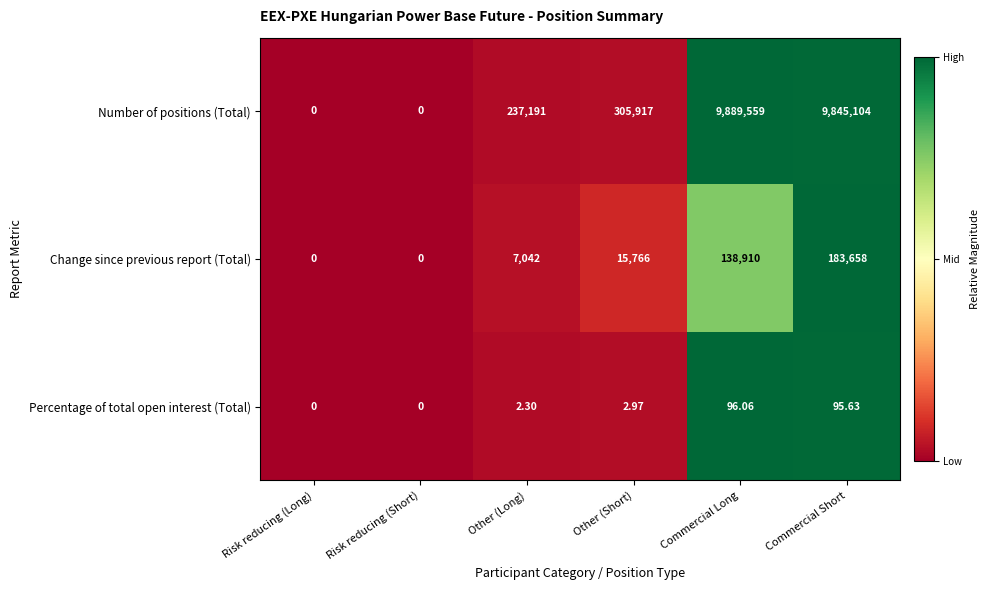

What is the spread (max minus min) of values at Other (Short)?

305914.0